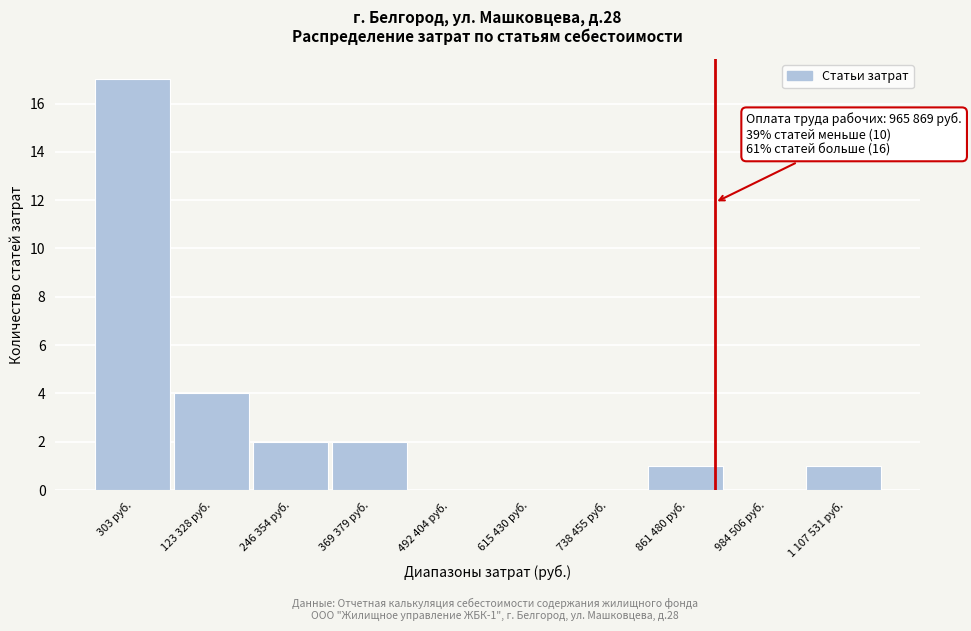

Reading right to left, list all the values displayed in this chart.

1 107 531 руб.=1	984 506 руб.=0	861 480 руб.=1	738 455 руб.=0	615 430 руб.=0	492 404 руб.=0	369 379 руб.=2	246 354 руб.=2	123 328 руб.=4	303 руб.=17